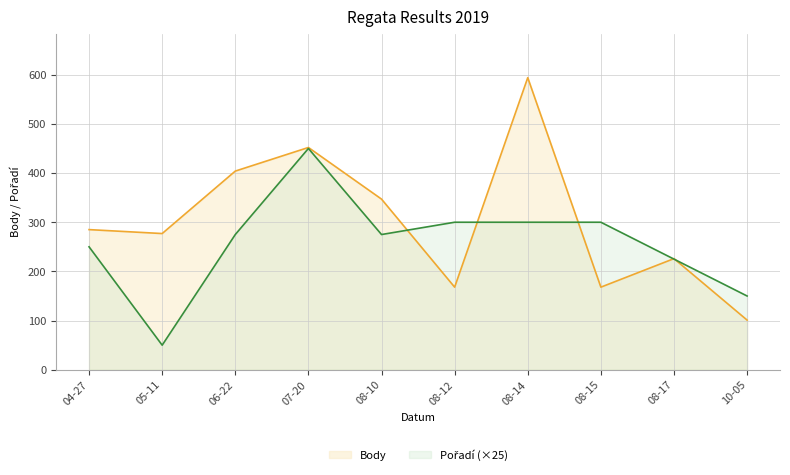

Count the number of categories in the chart.

10